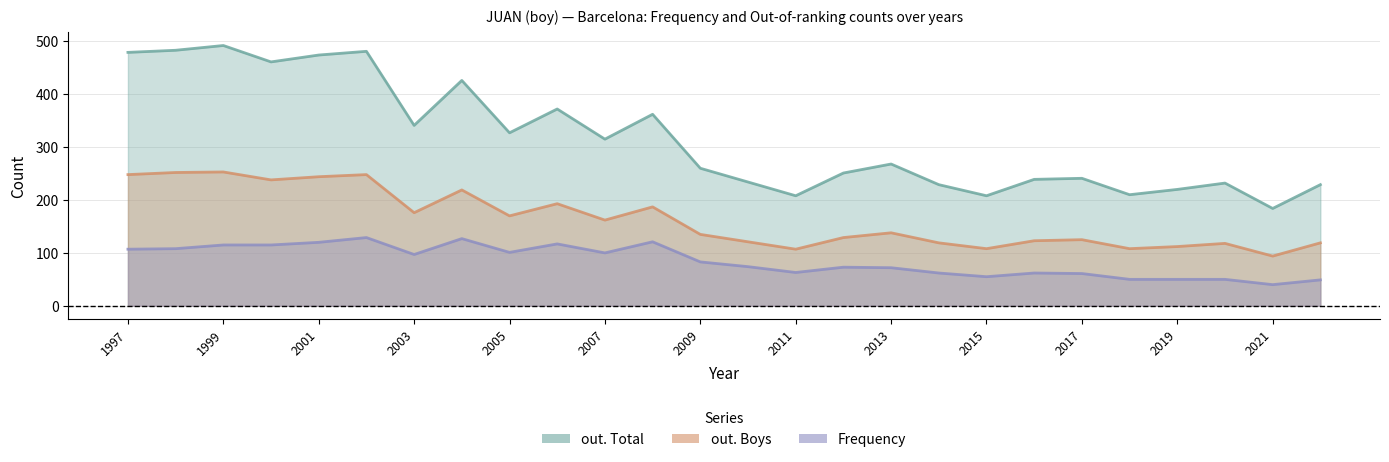

How many data points does each series have?

26